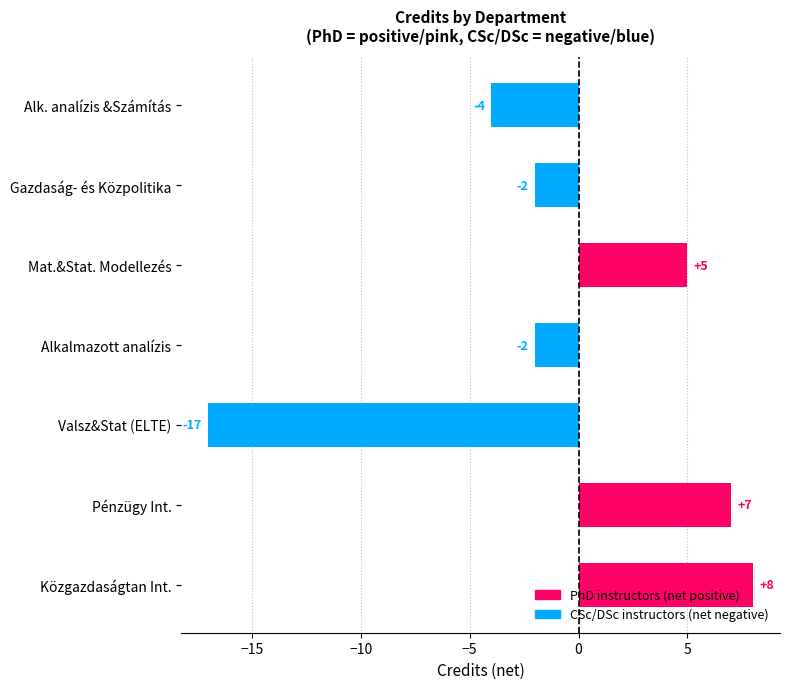

The value at Pénzügy Int. is 7. True or false?

True